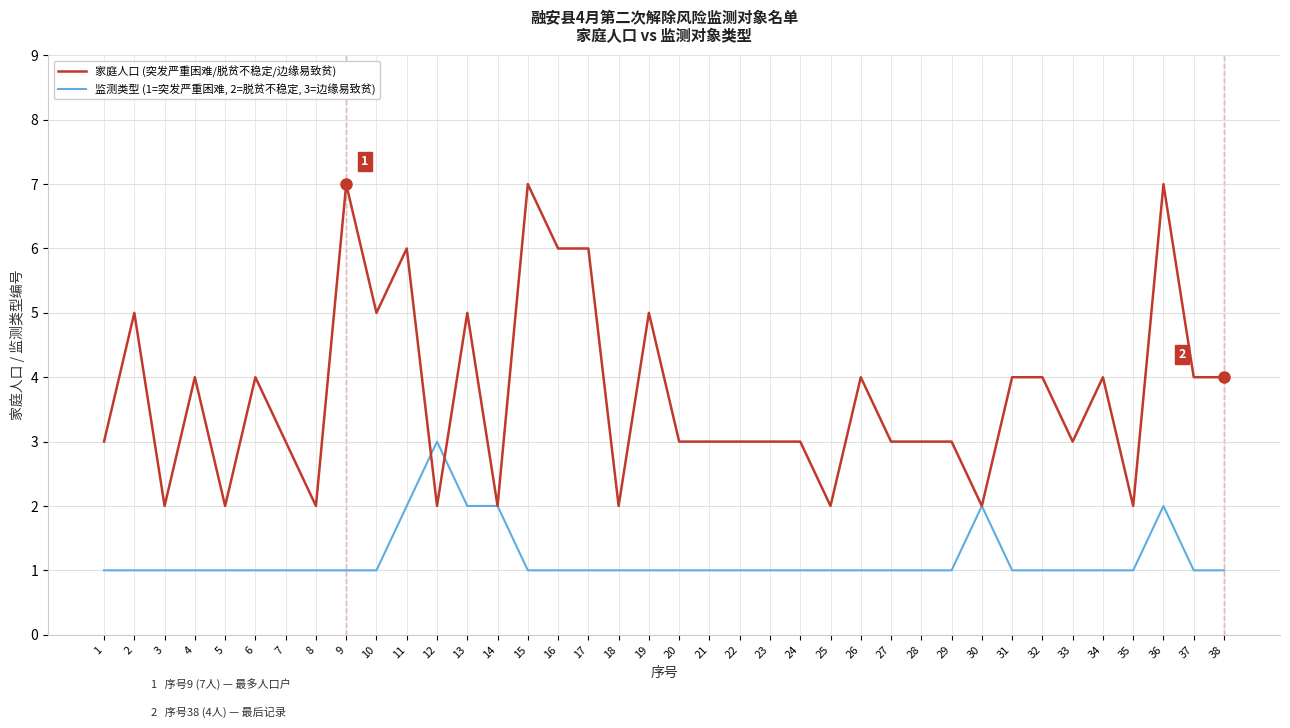

Which series changed the most between 9 and 29?

家庭人口 (突发严重困难/脱贫不稳定/边缘易致贫)